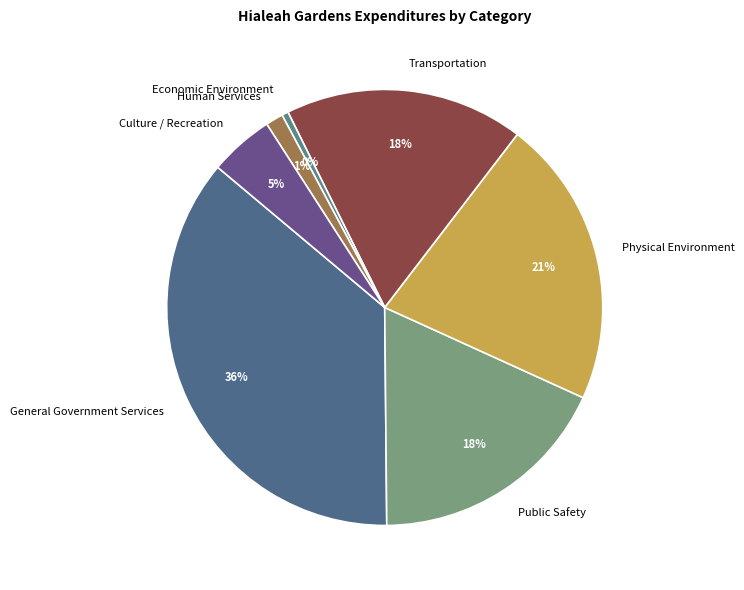

Count the number of slices in the pie.

7